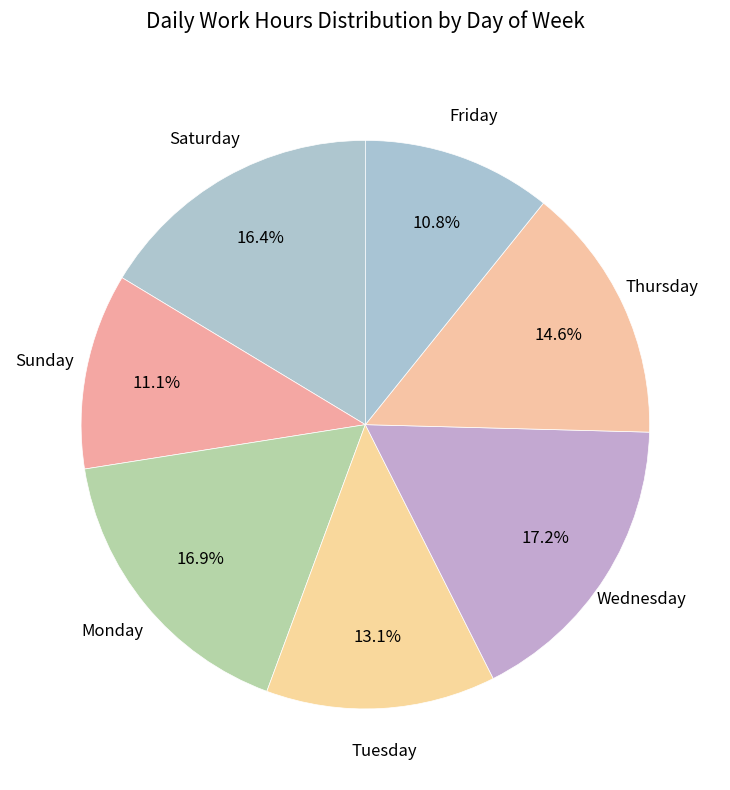

Between Wednesday and Friday, which is larger?

Wednesday